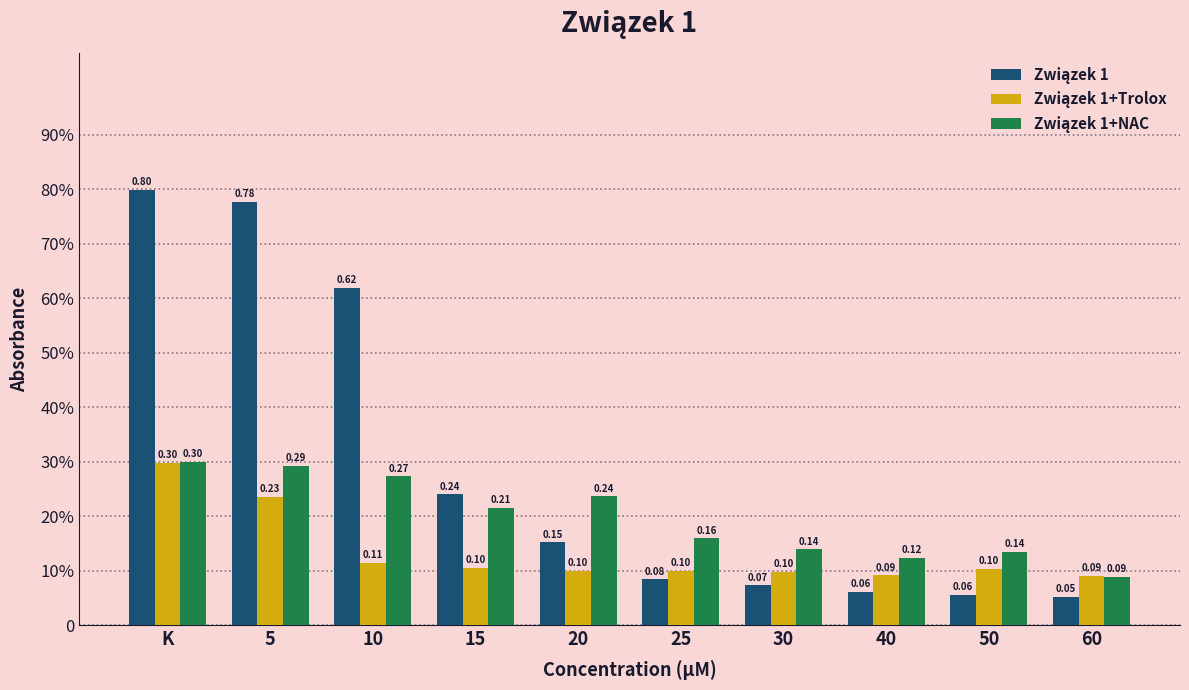

Is it true that Związek 1+NAC equals 0.1 at 30?

False